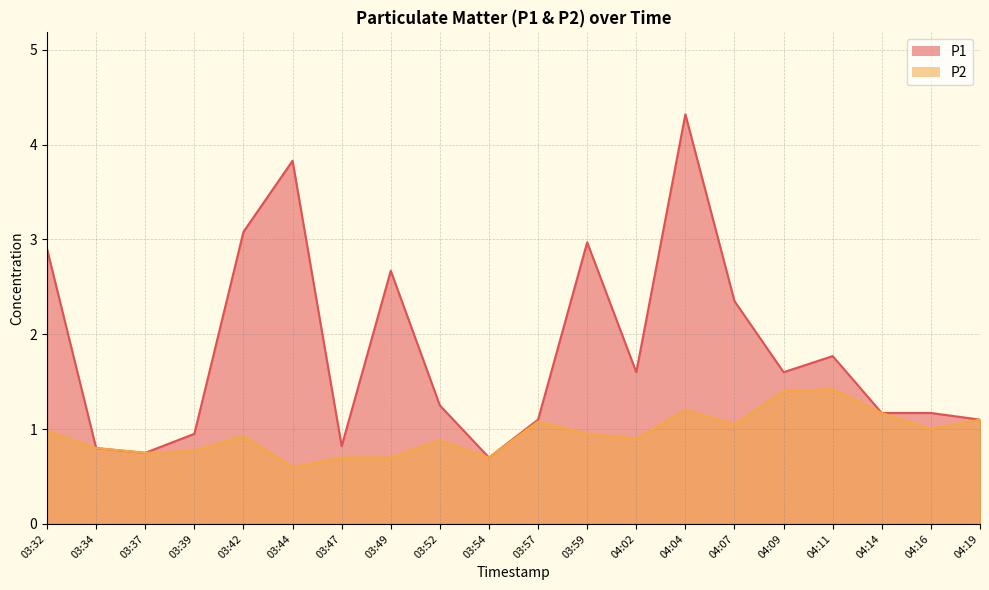

What is the difference between the highest and lowest values at 03:49?

2.0